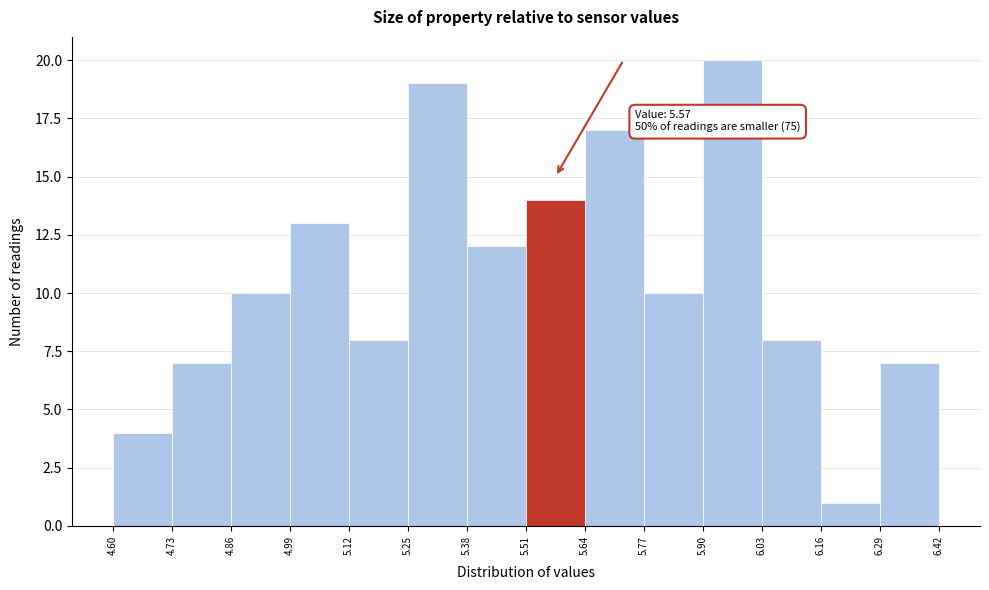

Which range on the x-axis has the tallest bar?

5.90 to 6.03